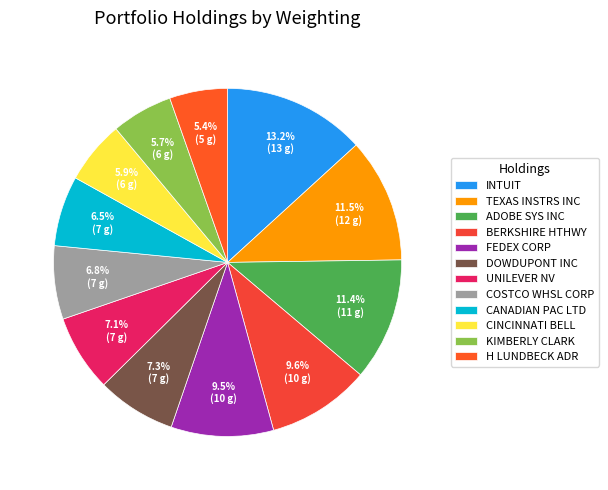

Is DOWDUPONT INC the majority of the pie?

No